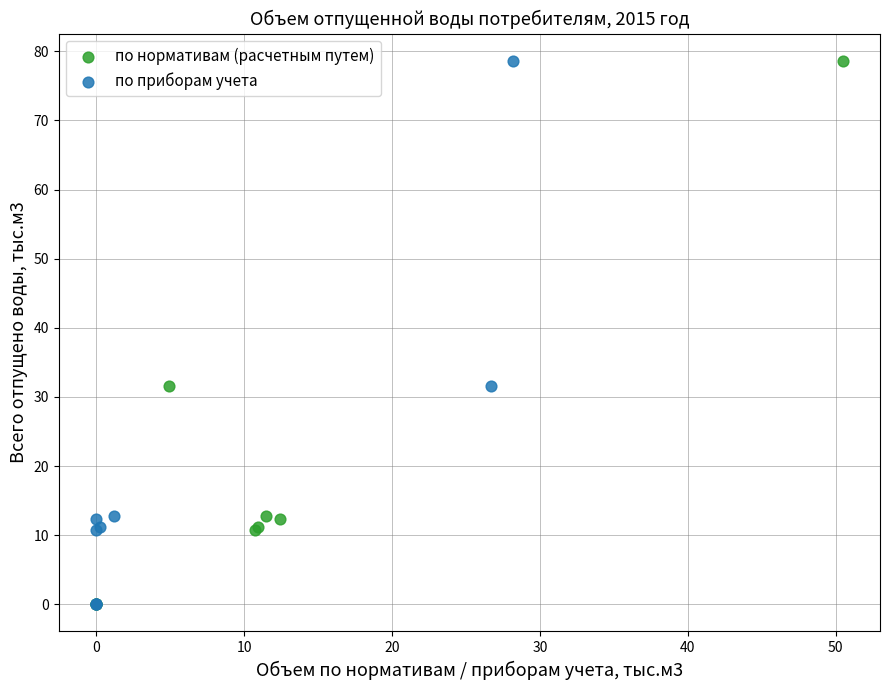

What are all the series names shown in the legend?

по нормативам (расчетным путем), по приборам учета